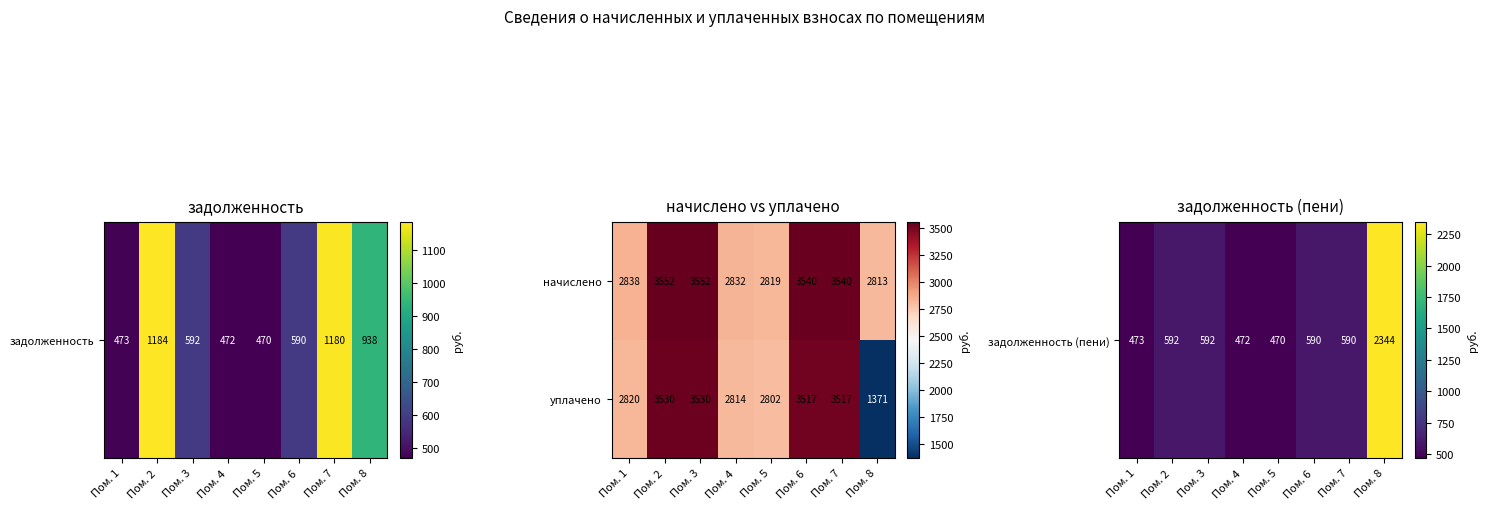

What is the greatest value displayed?

3552